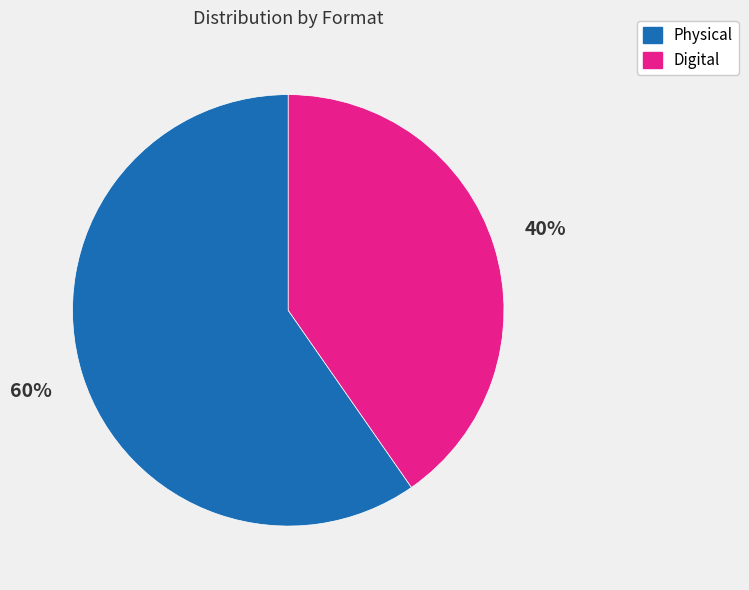

How many segments does this pie chart have?

2